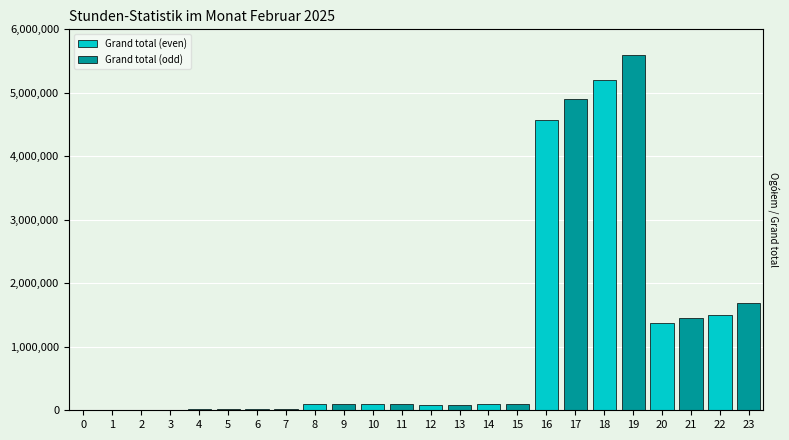

At which category is the sum across all series the highest?

18